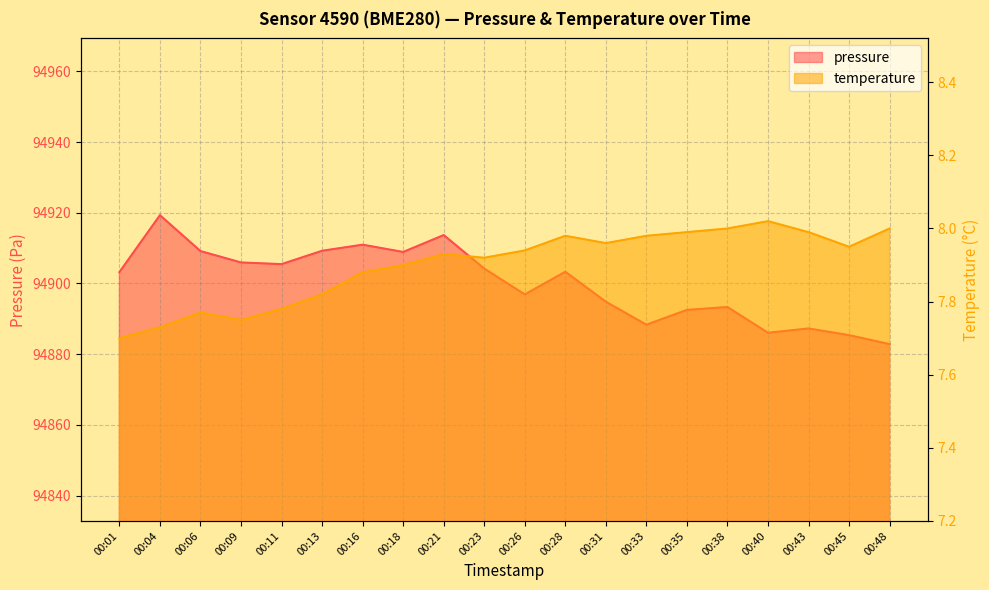

How many interior local valleys does the temperature series have?

4